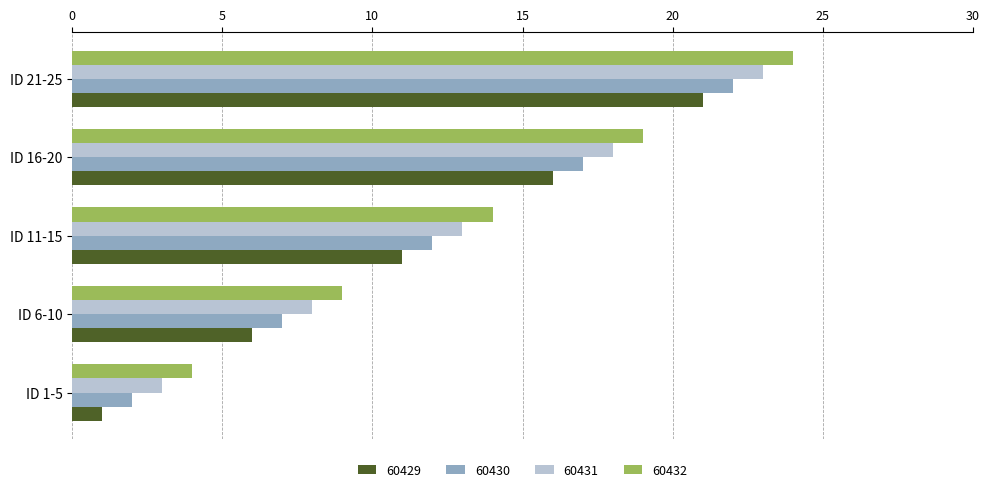

What are all the series names shown in the legend?

60429, 60430, 60431, 60432